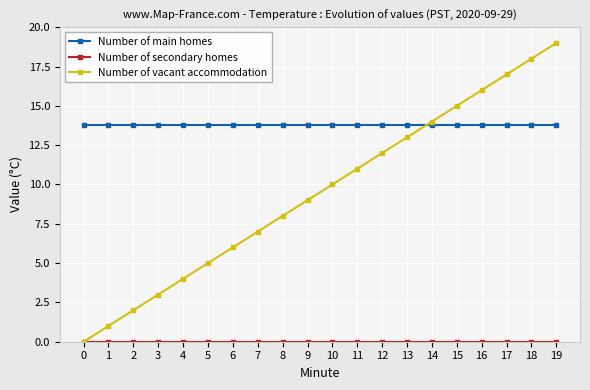

Which series changed the most between 8 and 15?

Number of vacant accommodation